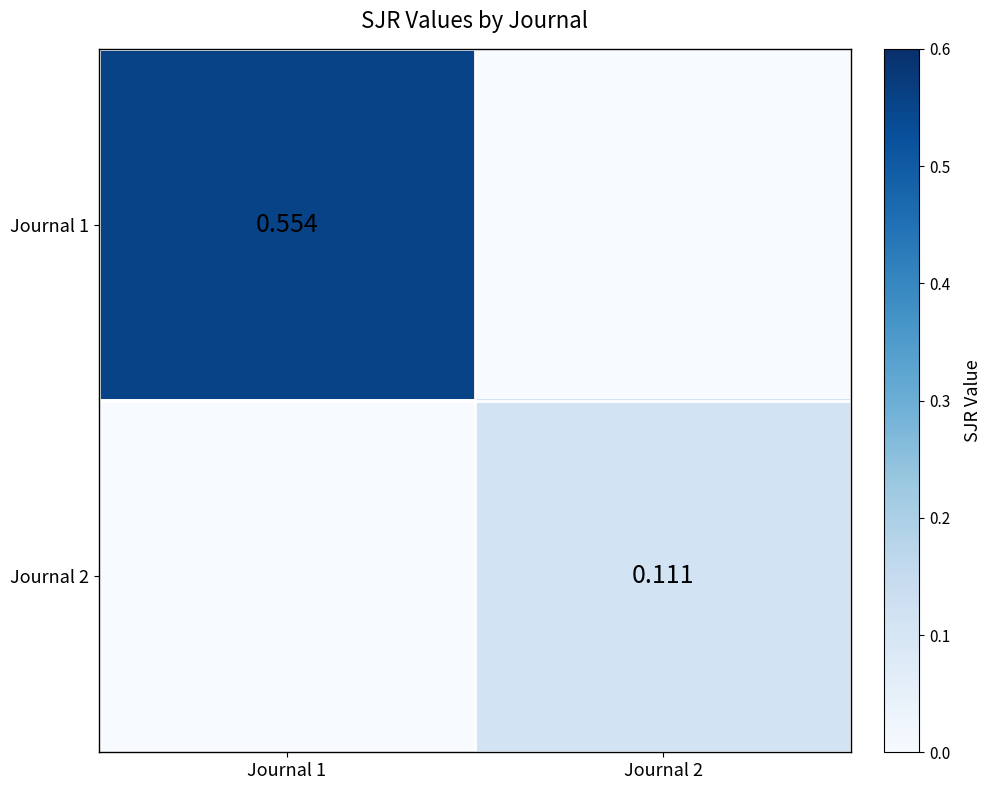

Is the value of Journal 1 at Journal 1 greater than the value of Journal 2 at Journal 2?

Yes